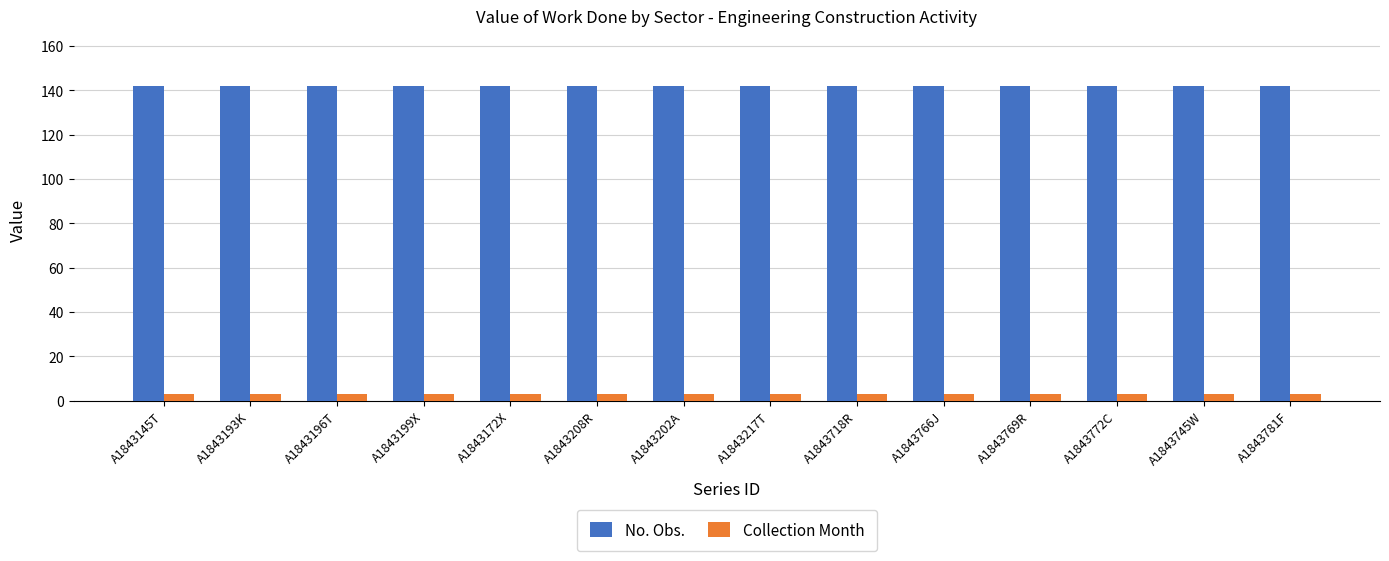

Is it true that No. Obs. equals 245 at A1843196T?

False